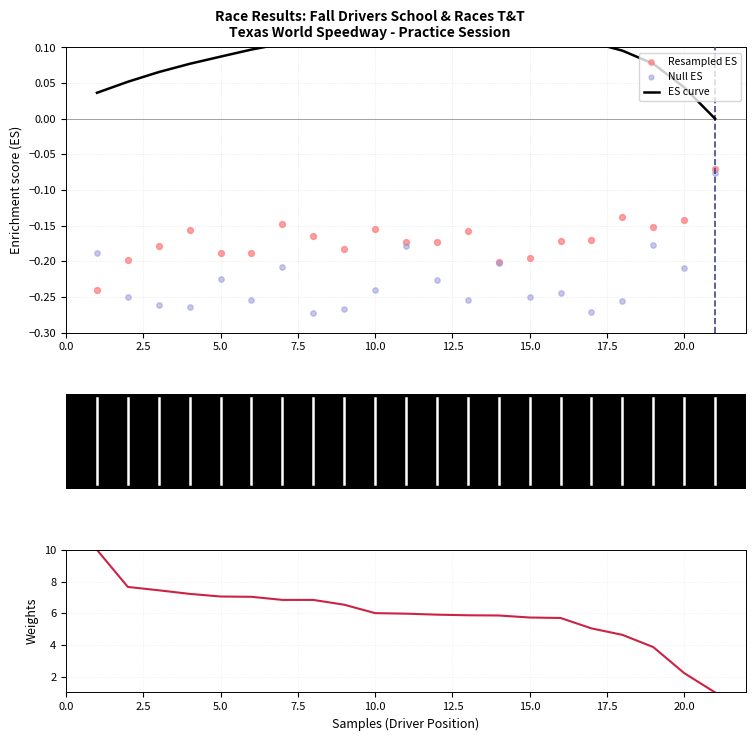

Which series reaches the maximum Y coordinate?

Weights